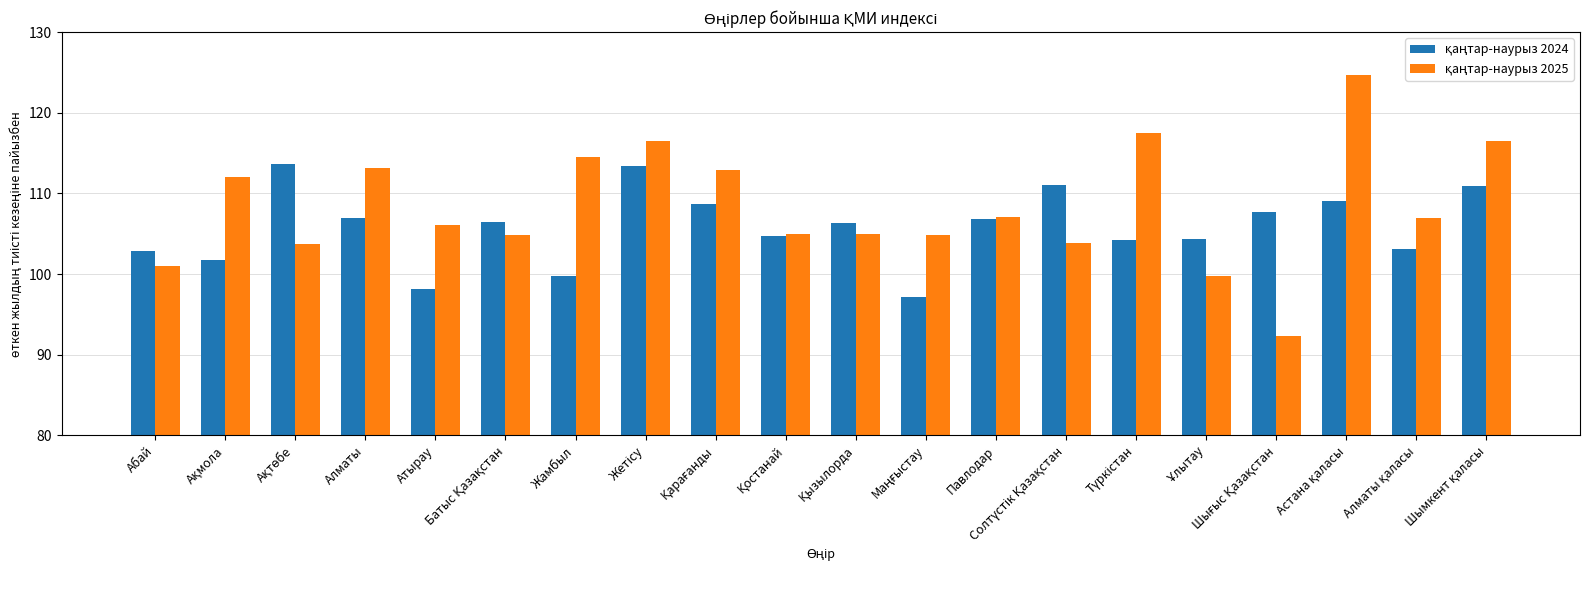

What is the spread (max minus min) of values at Павлодар?

0.3